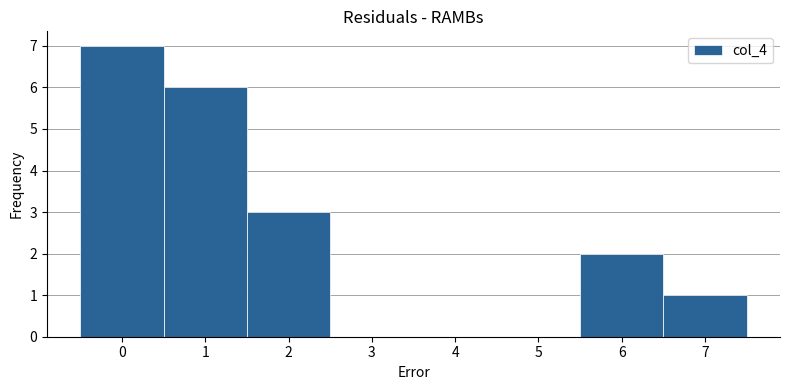

Over which range of the x-axis is the bar tallest?

-0.5 to 0.5